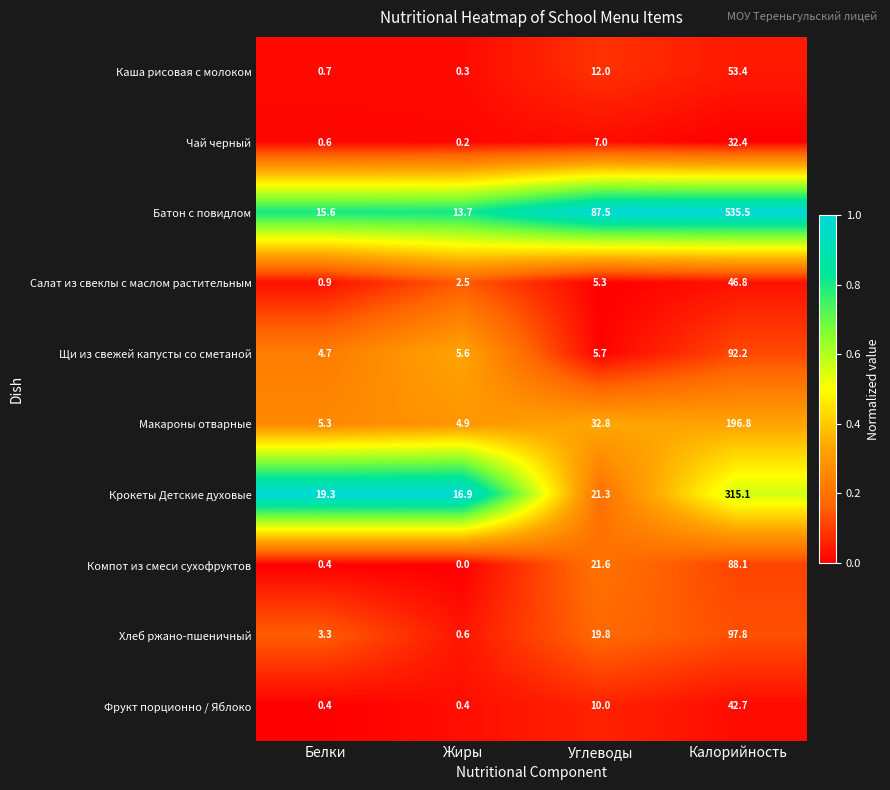

Which series has the largest total across all categories?

Батон с повидлом